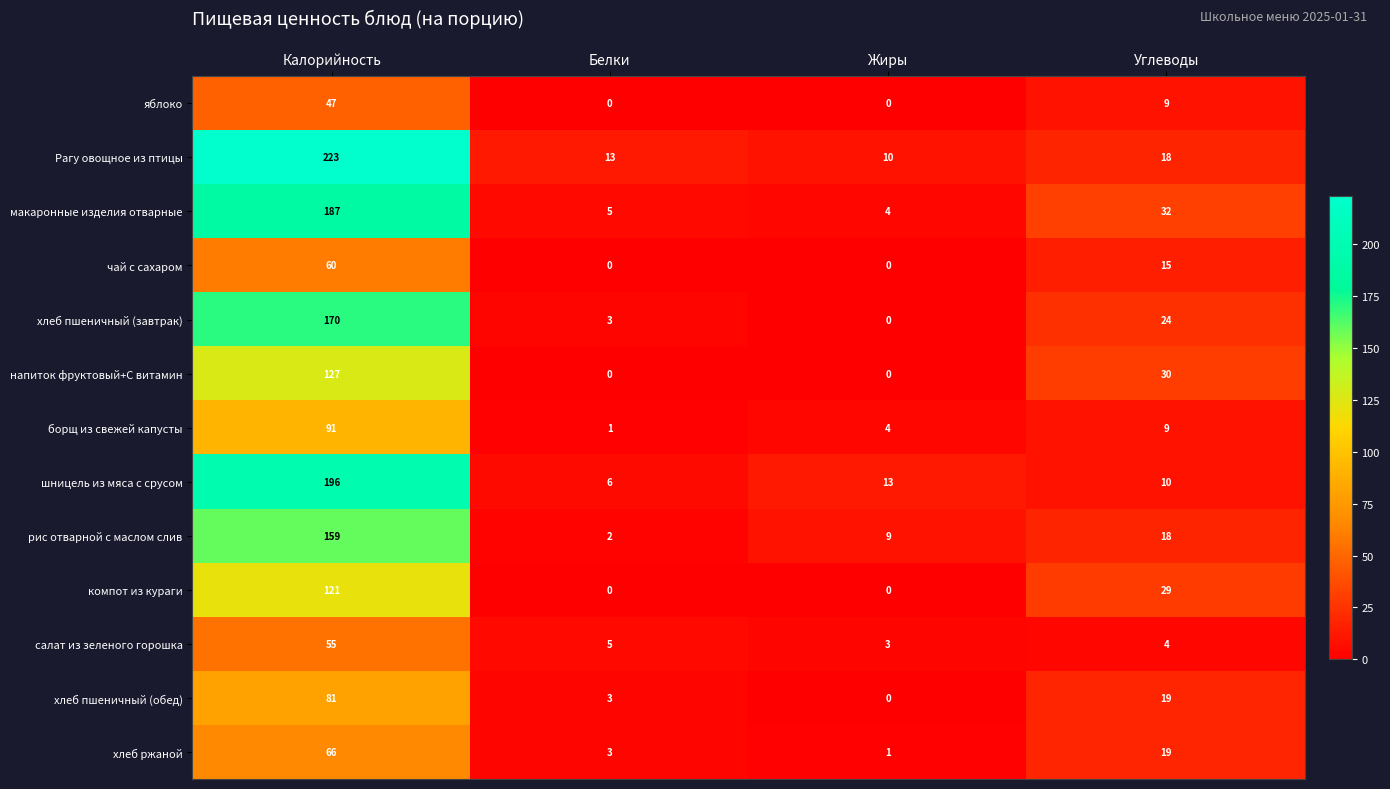

List the series in order of their peak value, lowest first.

яблоко, салат из зеленого горошка, чай с сахаром, хлеб ржаной, хлеб пшеничный (обед), борщ из свежей капусты, компот из кураги, напиток фруктовый+С витамин, рис отварной с маслом слив, хлеб пшеничный (завтрак), макаронные изделия отварные, шницель из мяса с срусом, Рагу овощное из птицы